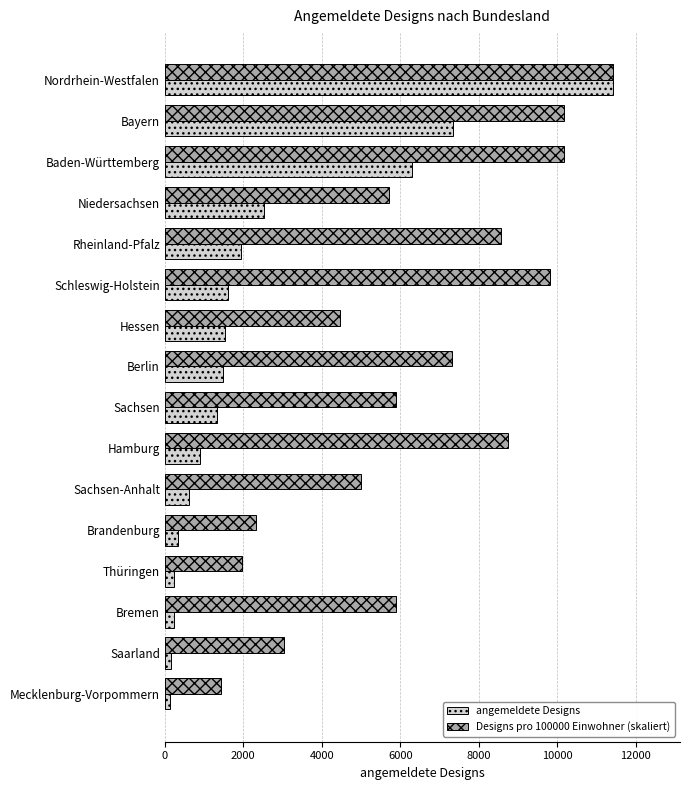

List the series in order of their overall mean, highest first.

Designs pro 100000 Einwohner (skaliert), angemeldete Designs